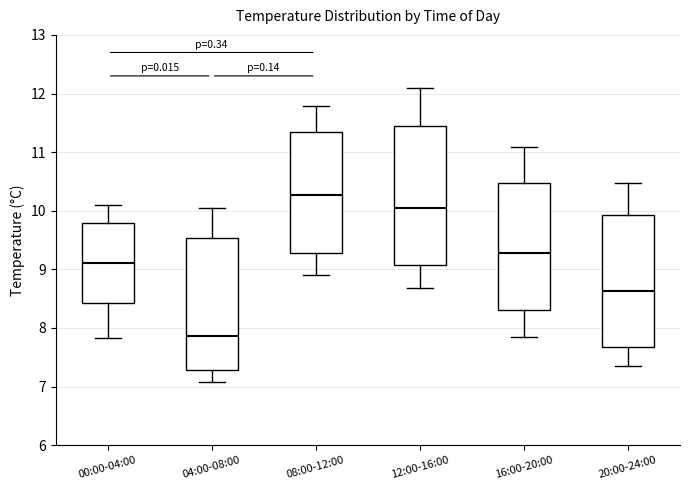

Reading left to right, read every box against the y-axis: the position of its median line, the range the box covers, and the ends of its whiskers. The values are not printed on the chart, so give them approximately, as read against the axis.

00:00-04:00: median 9.1, box 8.4 to 9.8, whiskers 7.8 to 10.1
04:00-08:00: median 7.9, box 7.3 to 9.5, whiskers 7.1 to 10.1
08:00-12:00: median 10.3, box 9.3 to 11.3, whiskers 8.9 to 11.8
12:00-16:00: median 10.1, box 9.1 to 11.5, whiskers 8.7 to 12.1
16:00-20:00: median 9.3, box 8.3 to 10.5, whiskers 7.9 to 11.1
20:00-24:00: median 8.6, box 7.7 to 9.9, whiskers 7.4 to 10.5